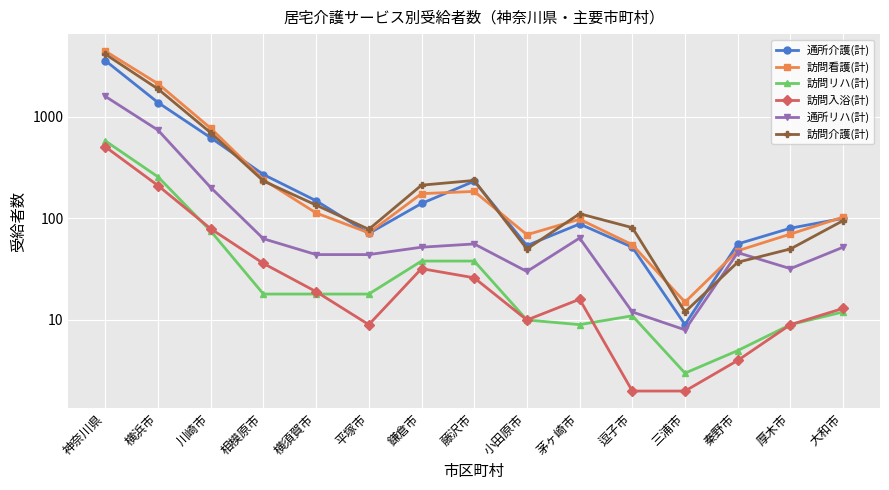

Is the value of 訪問リハ(計) at 茅ヶ崎市 greater than the value of 訪問介護(計) at 神奈川県?

No